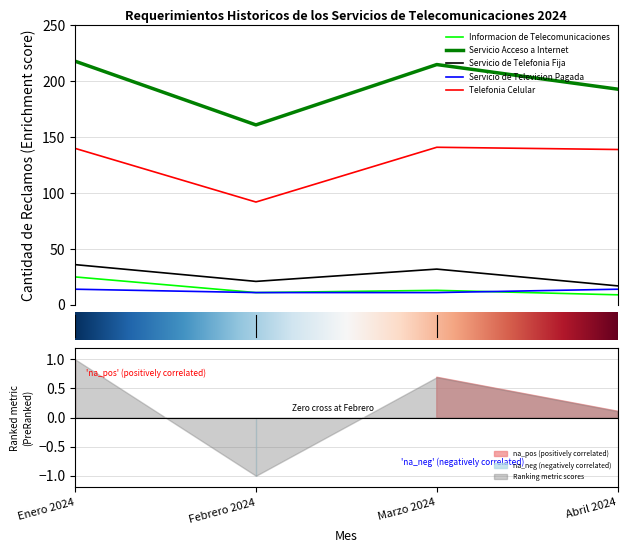

True or false: Servicio Acceso a Internet and Servicio de Telefonia Fija intersect in this chart.

False